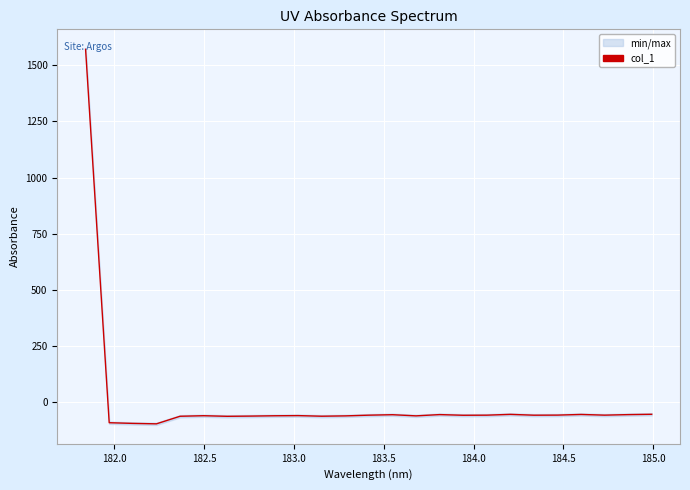

How many negative values are there?

24